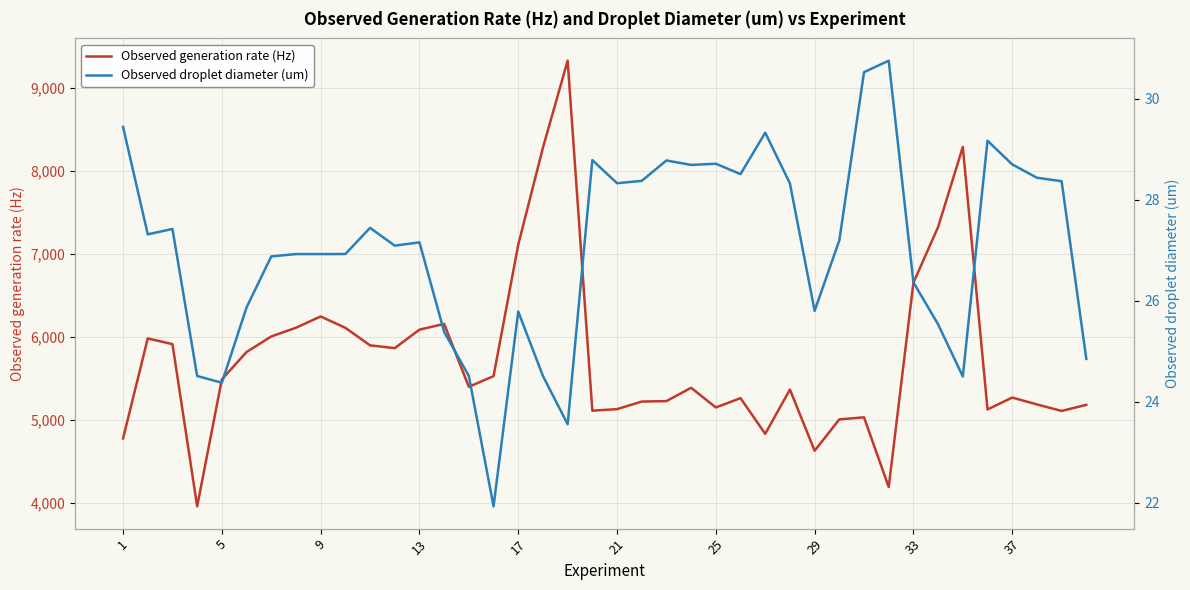

How many interior local valleys does the Observed droplet diameter (um) series have?

10